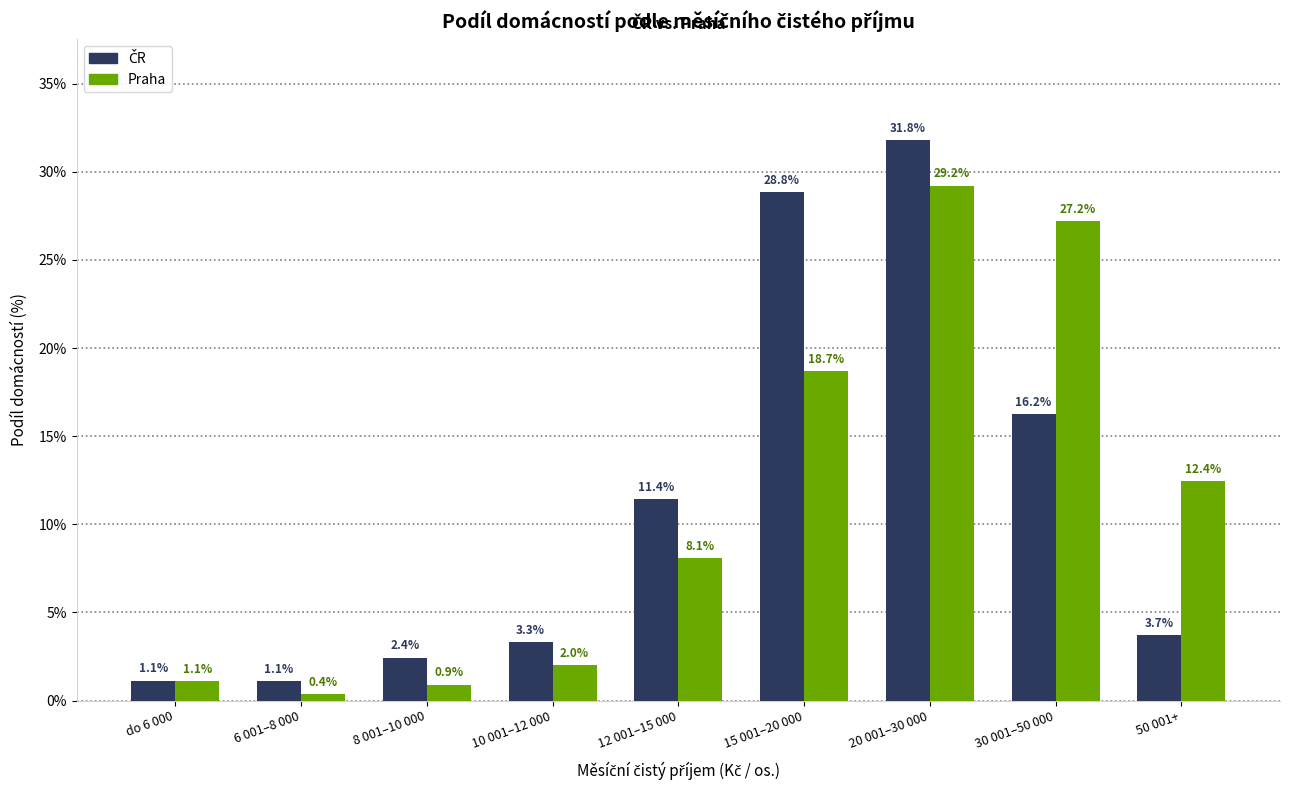

True or false: Praha has a value of 2.0 at 10 001–12 000.

True